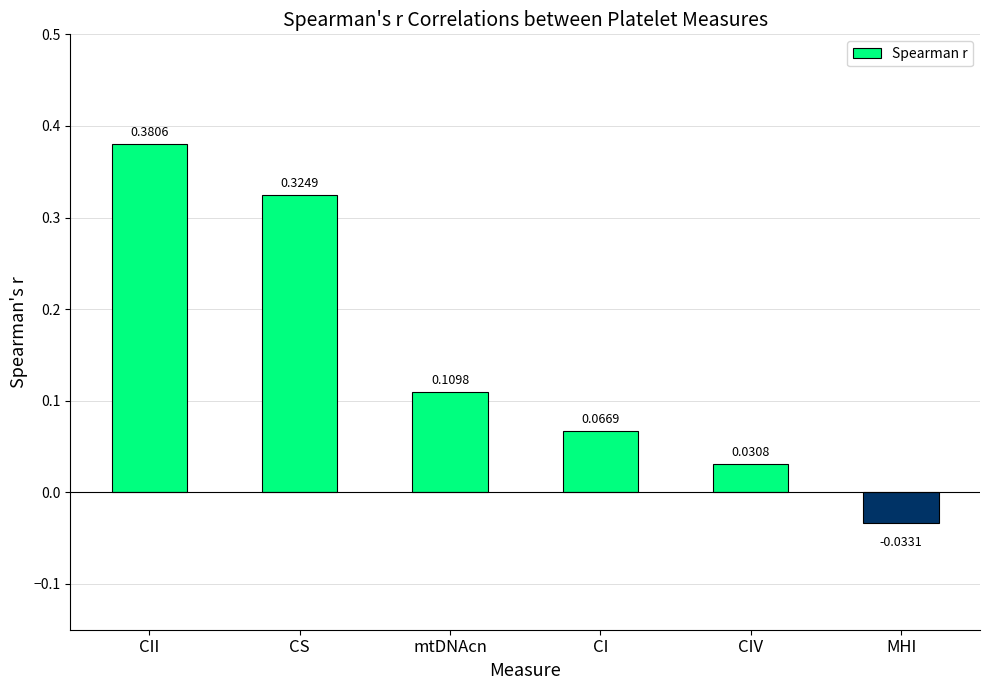

Where is the data nearest to the value 0?

CIV